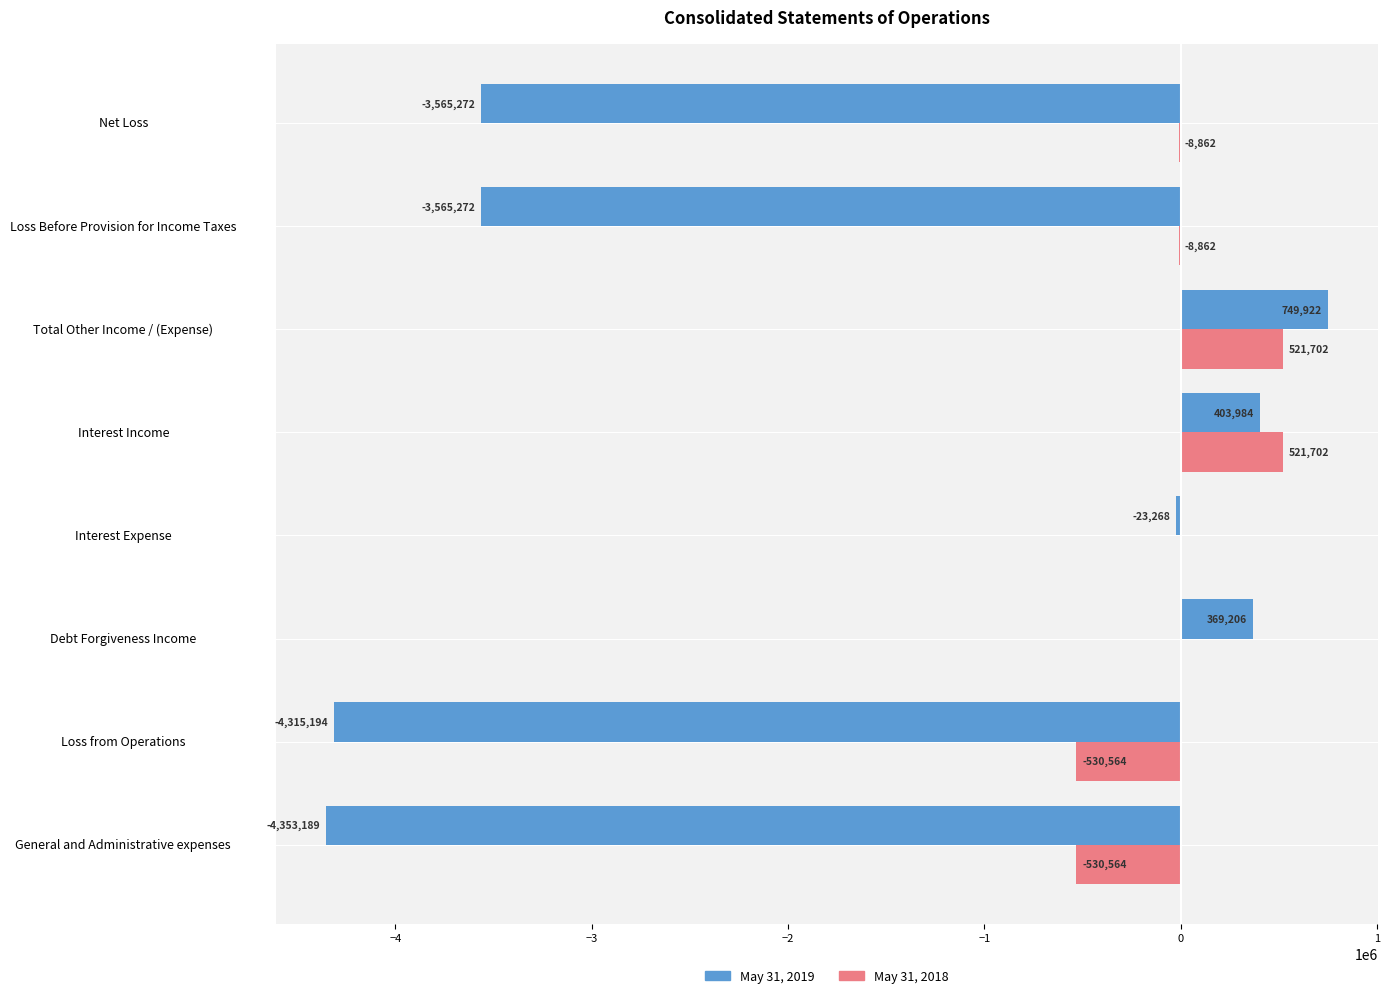

How many values in the May 31, 2019 series exceed -23268?

3